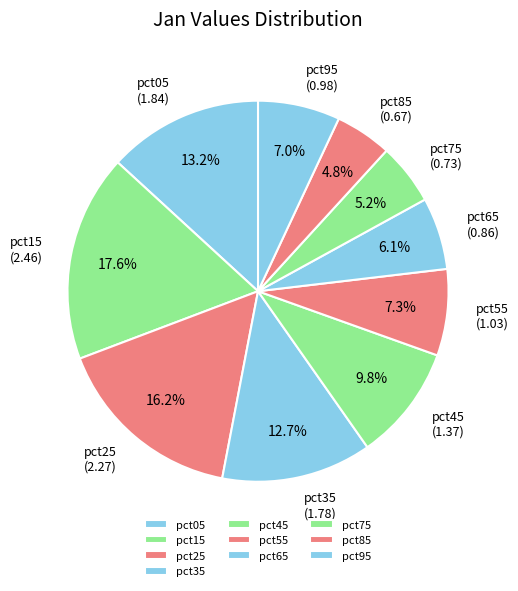

To the nearest percent, what is the difference between the largest and smallest slice percentages?

13%